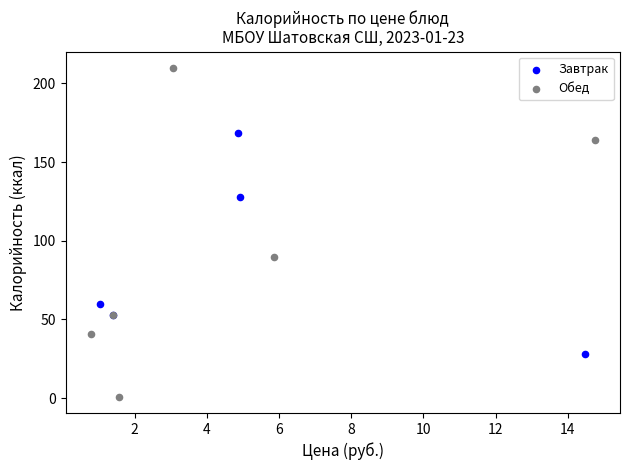

Which series has the widest spread of Y values?

Обед